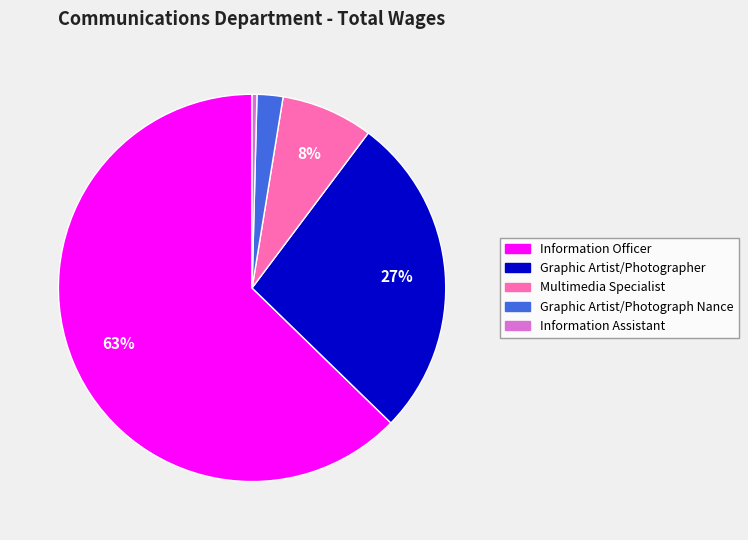

Which category has the smallest portion of the pie?

Information Assistant